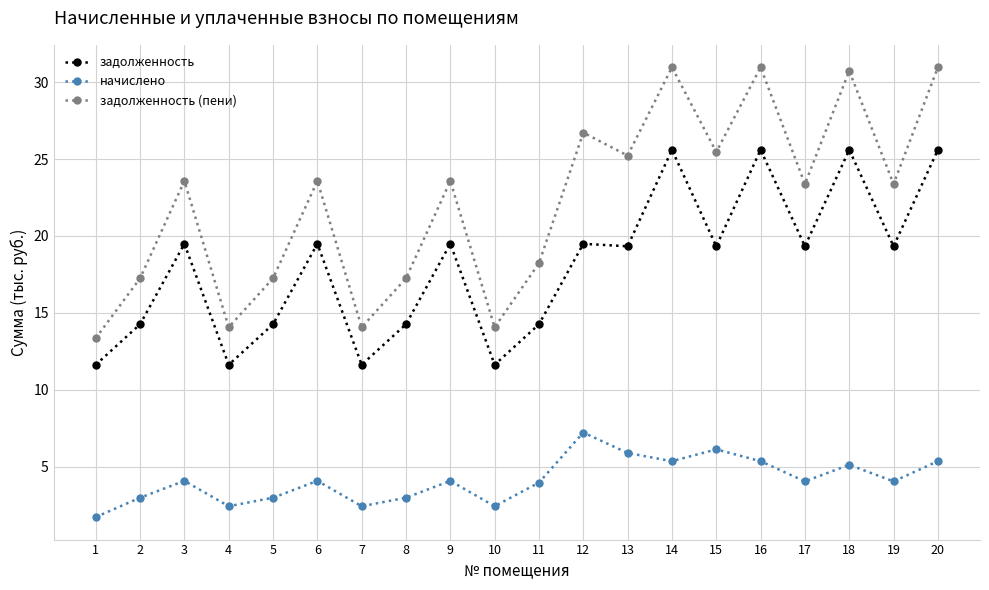

What is the value of the задолженность (пени) point at the 5th from the left?

17.2